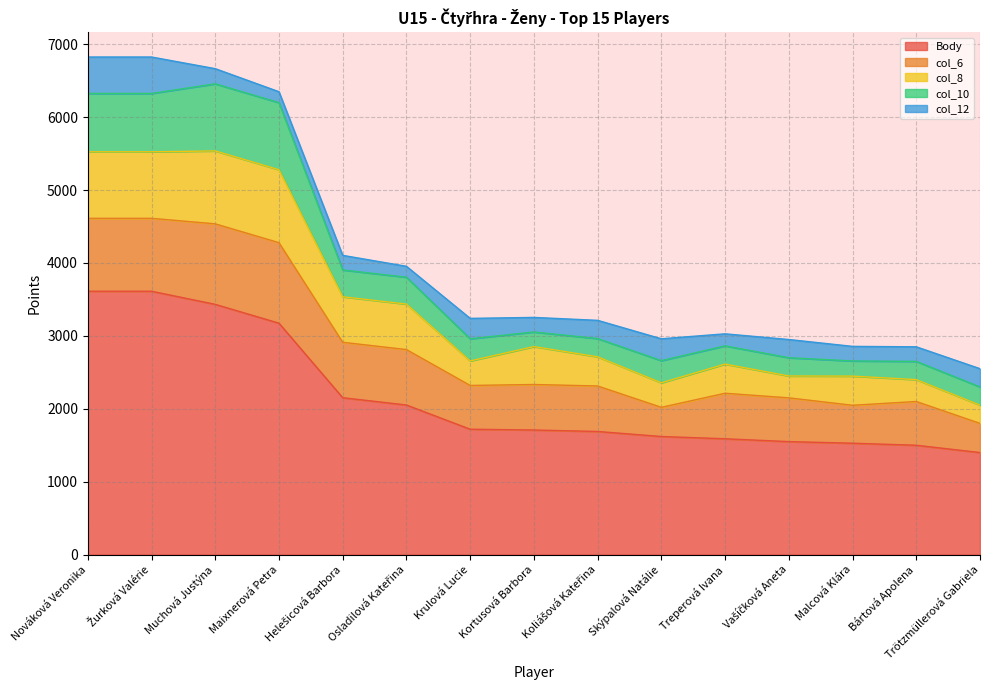

Reading left to right, extract all data points from this chart.

Body: Nováková Veronika=3612	Žurková Valérie=3612	Muchová Justýna=3432	Maixnerová Petra=3174	Helešicová Barbora=2152	Osladilová Kateřina=2052	Krulová Lucie=1720	Kortusová Barbora=1709	Koliášová Kateřina=1689	Skýpalová Natálie=1620	Treperová Ivana=1589	Vašíčková Aneta=1550	Malcová Klára=1528	Bártová Apolena=1500	Trötzmüllerová Gabriela=1400
col_6: Nováková Veronika=1000	Žurková Valérie=1000	Muchová Justýna=1104	Maixnerová Petra=1104	Helešicová Barbora=760	Osladilová Kateřina=760	Krulová Lucie=600	Kortusová Barbora=624	Koliášová Kateřina=624	Skýpalová Natálie=400	Treperová Ivana=624	Vašíčková Aneta=600	Malcová Klára=520	Bártová Apolena=600	Trötzmüllerová Gabriela=400
col_8: Nováková Veronika=912	Žurková Valérie=912	Muchová Justýna=1000	Maixnerová Petra=1000	Helešicová Barbora=624	Osladilová Kateřina=624	Krulová Lucie=336	Kortusová Barbora=520	Koliášová Kateřina=400	Skýpalová Natálie=336	Treperová Ivana=400	Vašíčková Aneta=300	Malcová Klára=400	Bártová Apolena=300	Trötzmüllerová Gabriela=250
col_10: Nováková Veronika=800	Žurková Valérie=800	Muchová Justýna=920	Maixnerová Petra=920	Helešicová Barbora=368	Osladilová Kateřina=368	Krulová Lucie=304	Kortusová Barbora=200	Koliášová Kateřina=250	Skýpalová Natálie=304	Treperová Ivana=250	Vašíčková Aneta=250	Malcová Klára=208	Bártová Apolena=250	Trötzmüllerová Gabriela=250
col_12: Nováková Veronika=500	Žurková Valérie=500	Muchová Justýna=208	Maixnerová Petra=150	Helešicová Barbora=200	Osladilová Kateřina=150	Krulová Lucie=280	Kortusová Barbora=200	Koliášová Kateřina=250	Skýpalová Natálie=300	Treperová Ivana=165	Vašíčková Aneta=250	Malcová Klára=200	Bártová Apolena=200	Trötzmüllerová Gabriela=250